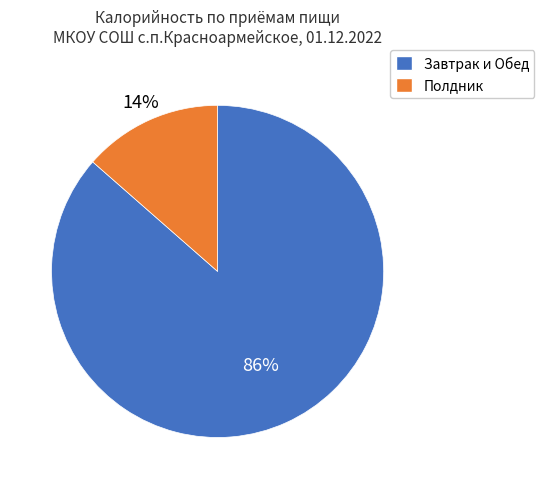

Is the sum of Завтрак и Обед and Полдник greater than half?

Yes